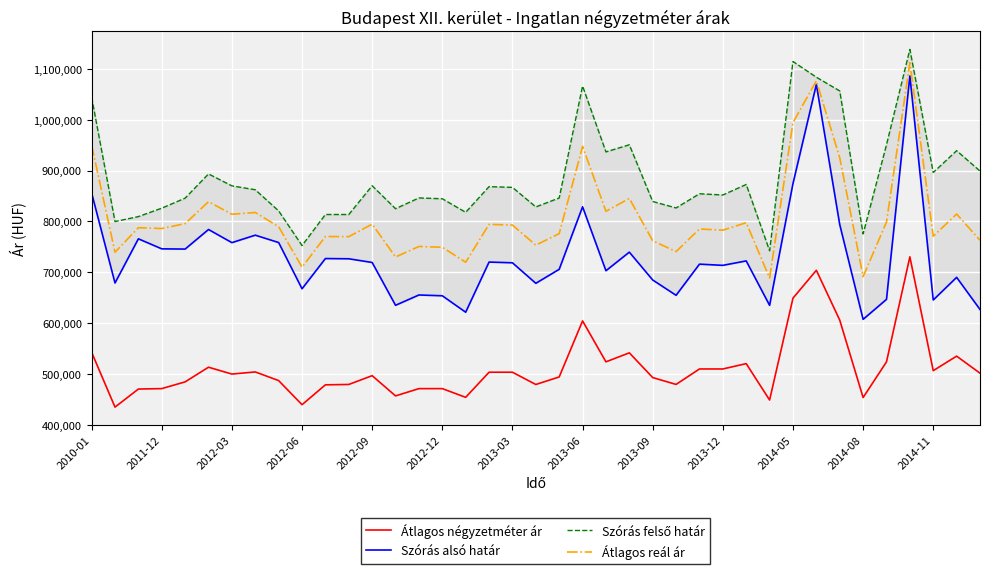

Which series has the largest total across all categories?

Szórás felső határ